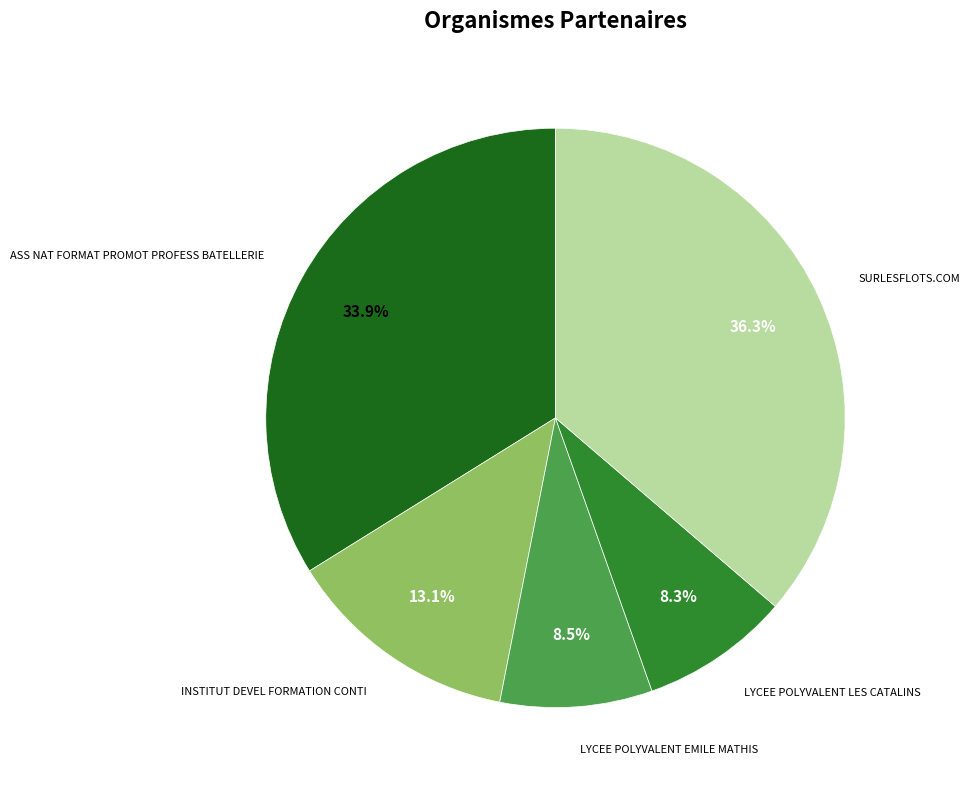

Is there a majority slice in this chart?

No